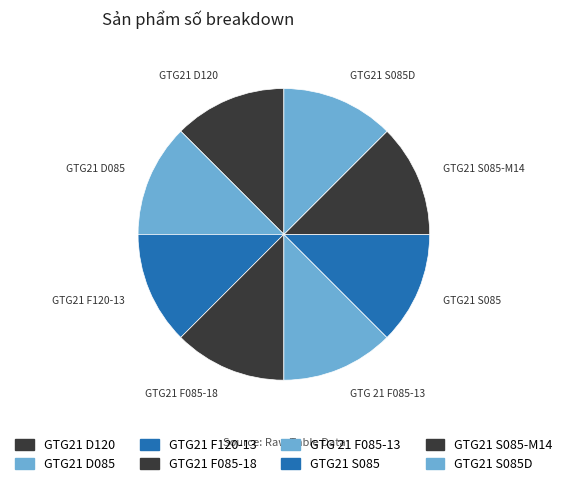

What is the ratio of the value at GTG21 S085 to the value at GTG21 F085-18?

1.0